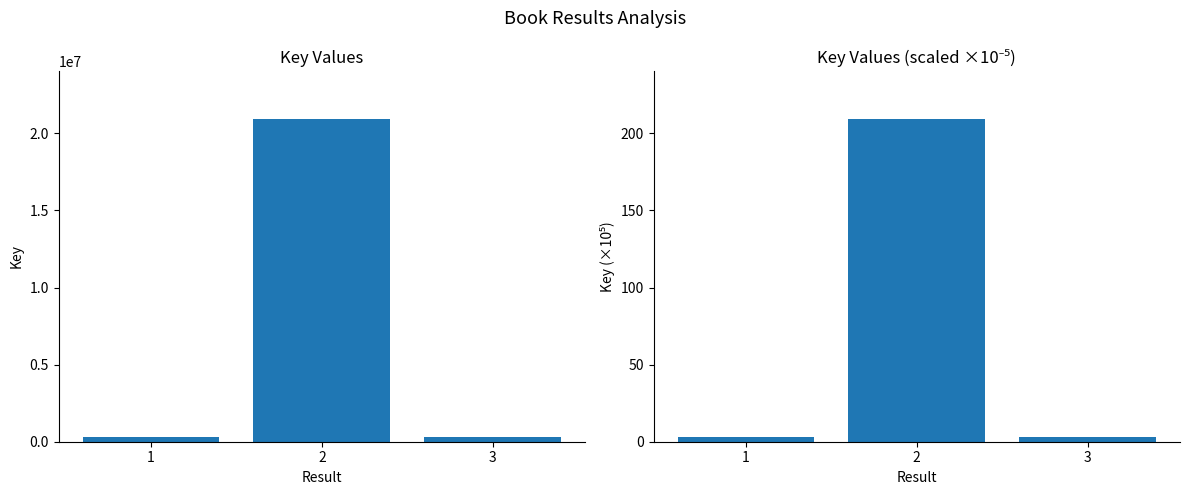

Which series has the largest total across all categories?

Key